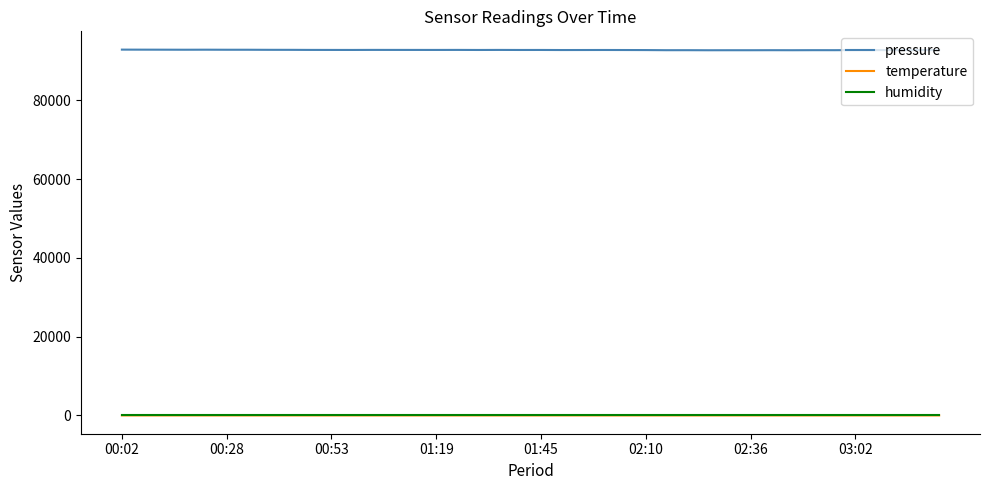

What is the maximum value shown in the chart?

92896.7